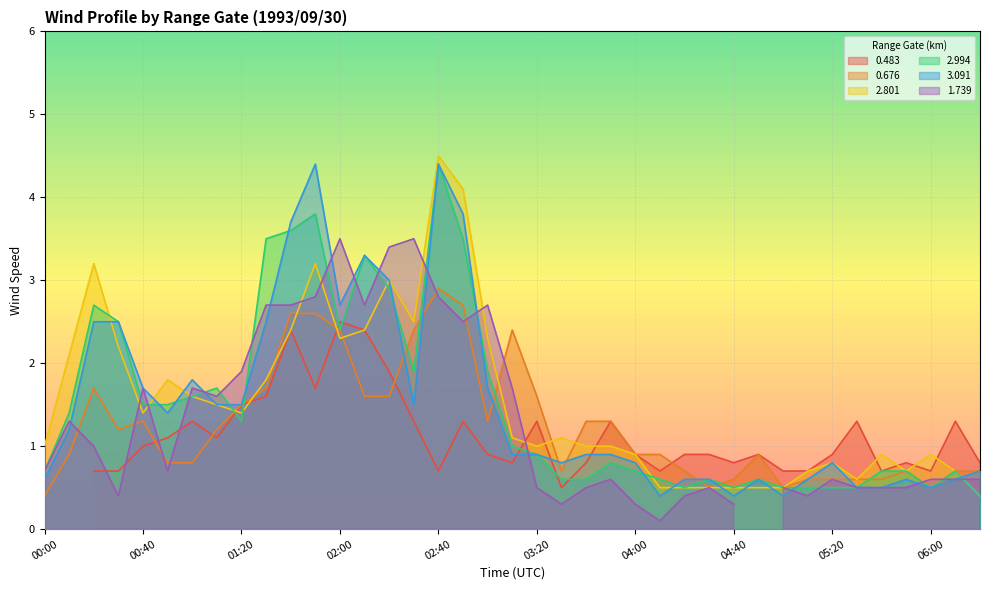

How many intersections are there between 3.091 and 2.801?

8